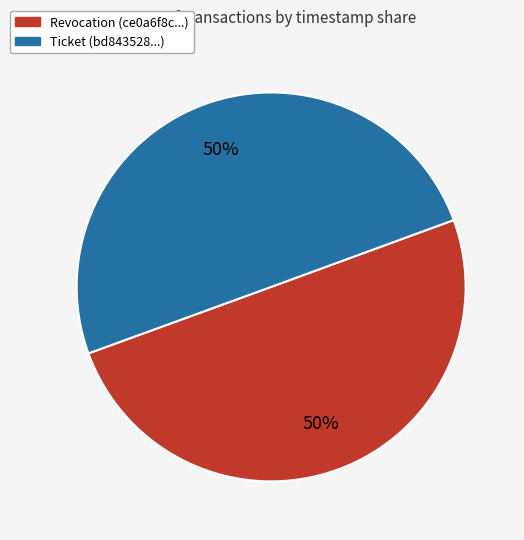

The Revocation slice represents 44% of the pie. True or false?

False